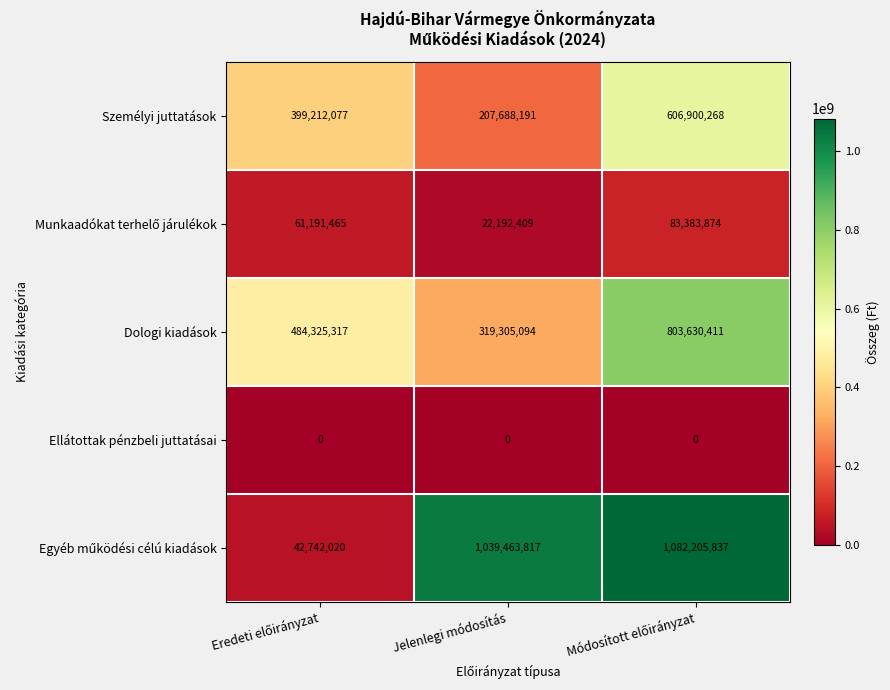

How many Dologi kiadások values are between 319305094 and 803630411?

3